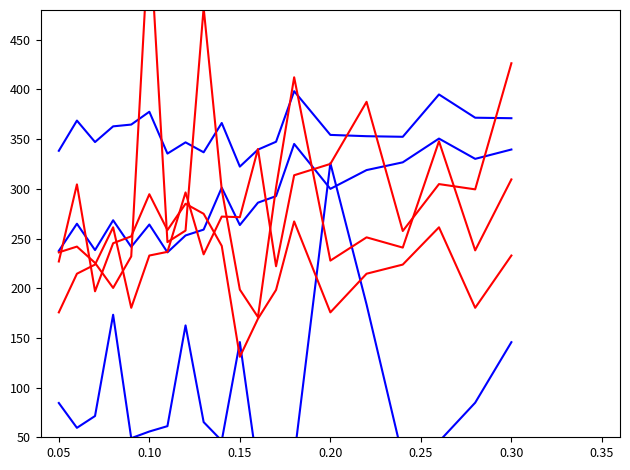

The value of col_18 at 0.30 is 223.9. True or false?

False